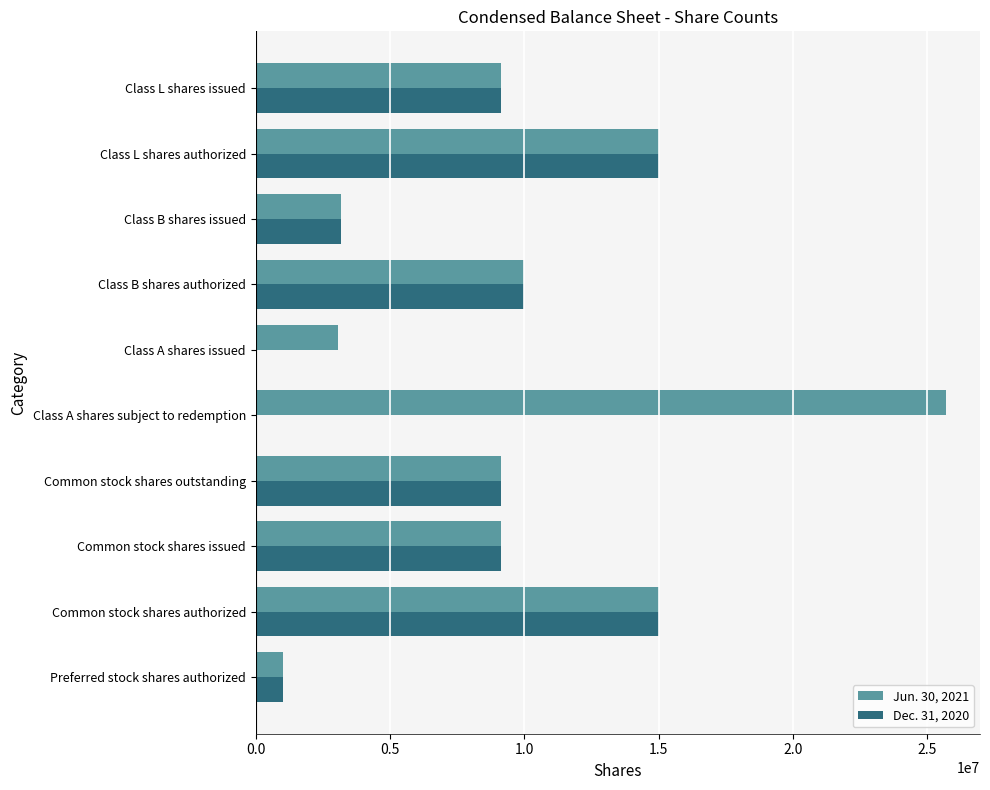

What is the total value across all series at Common stock shares outstanding?

18253968